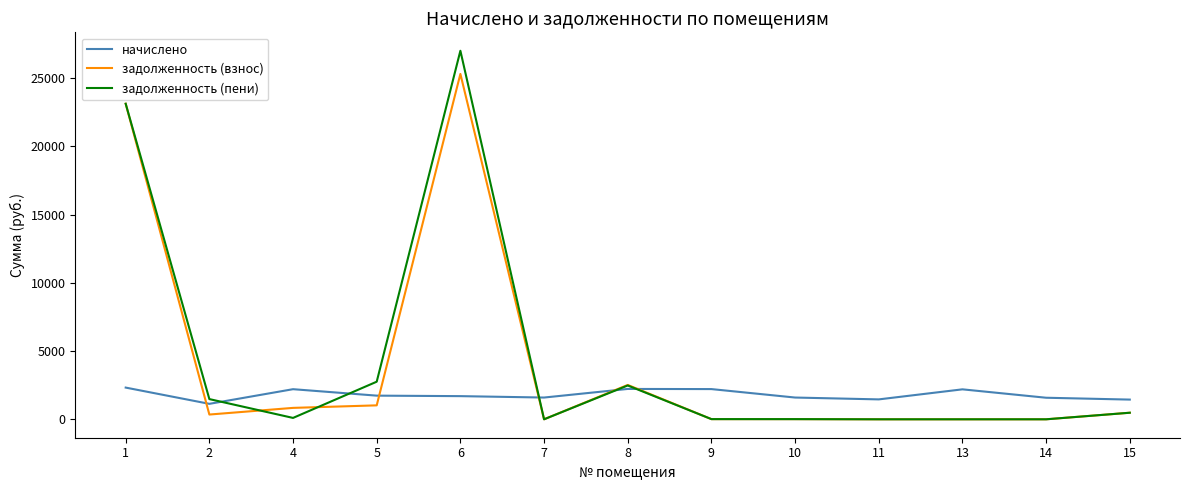

How many intersections are there between начислено and задолженность (взнос)?

5